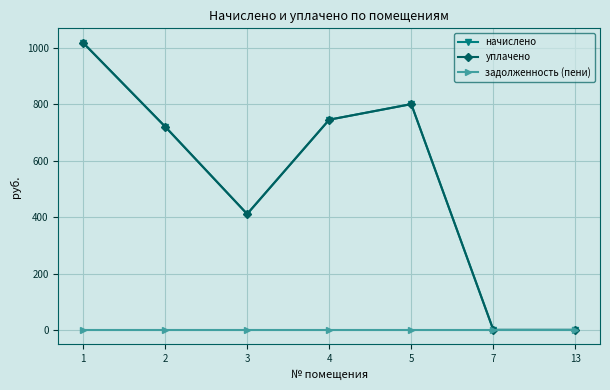

Does the chart have visible grid lines?

Yes